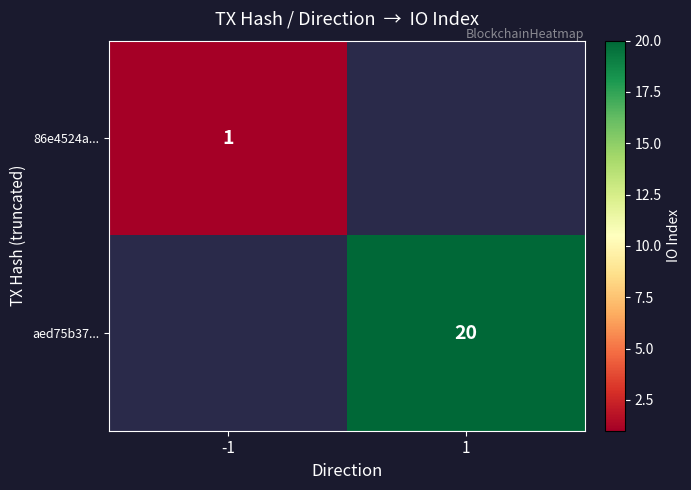

The 86e4524a... series shows 1 at -1. True or false?

True